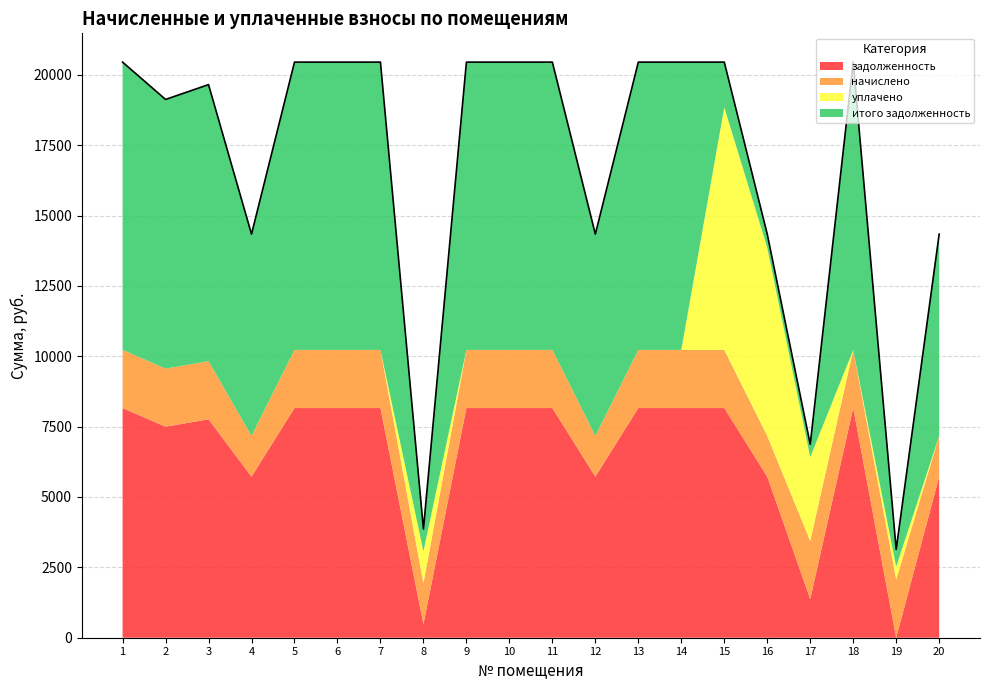

What is the difference between the highest and lowest values at 17?

2513.2